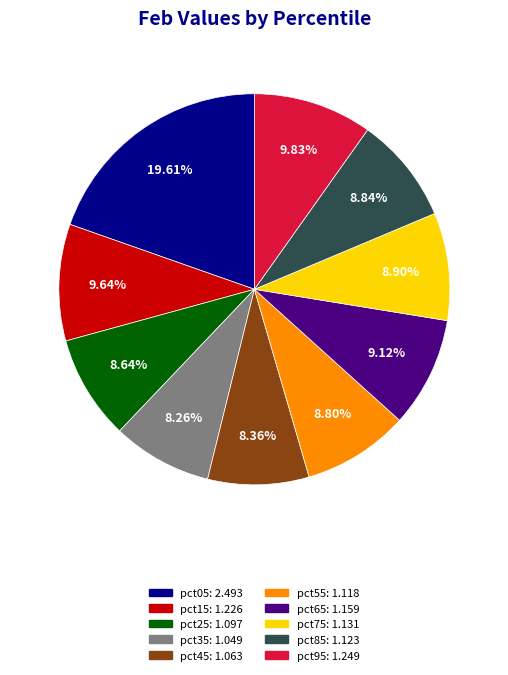

Does pct55 represent more than half of the total?

No